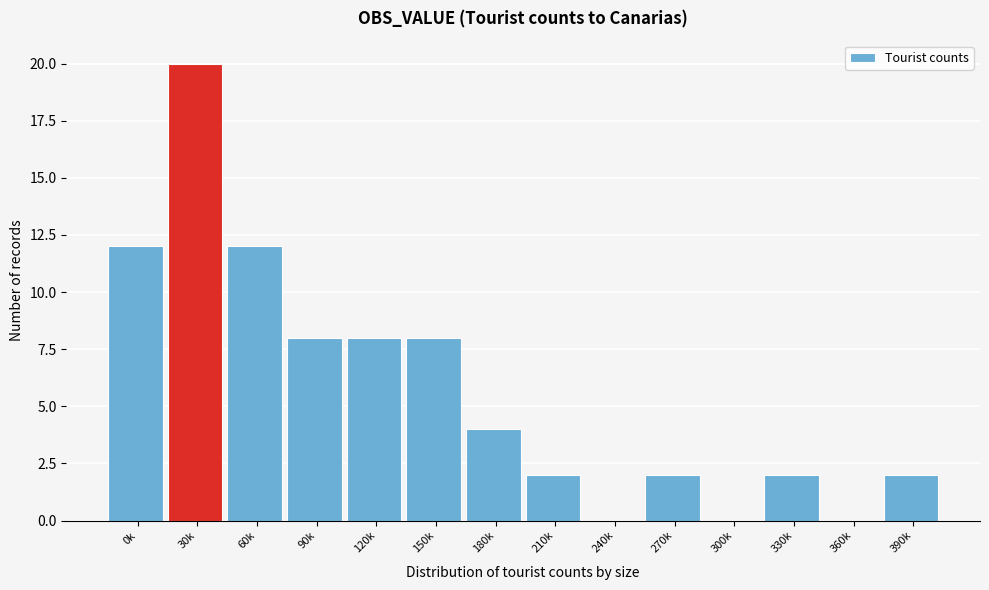

Reading left to right, extract all data points from this chart.

0k=12	30k=20	60k=12	90k=8	120k=8	150k=8	180k=4	210k=2	240k=0	270k=2	300k=0	330k=2	360k=0	390k=2